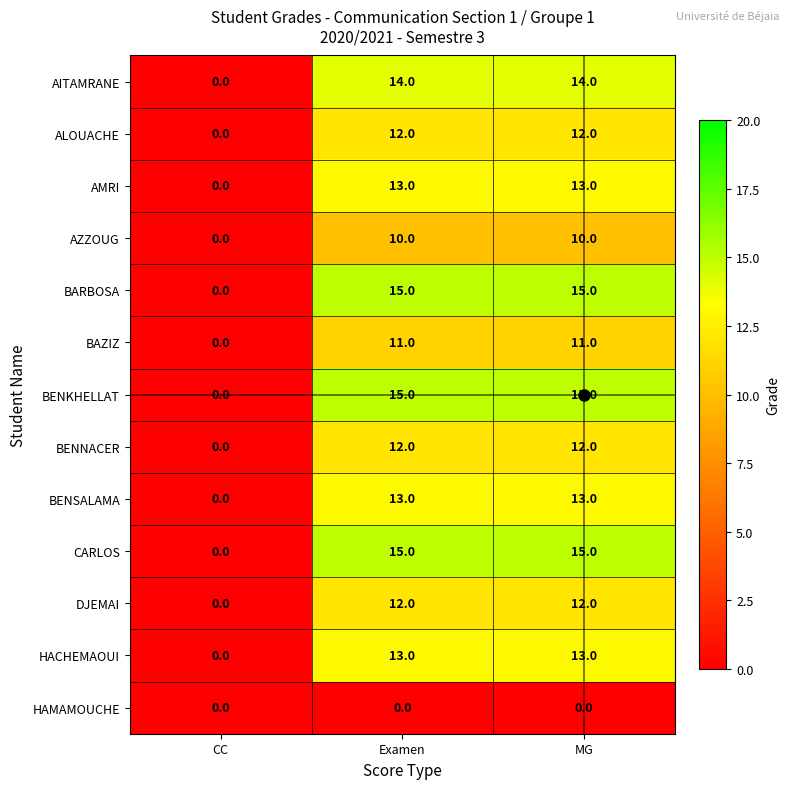

What value does the AMRI series have at MG, to the nearest 10?

10